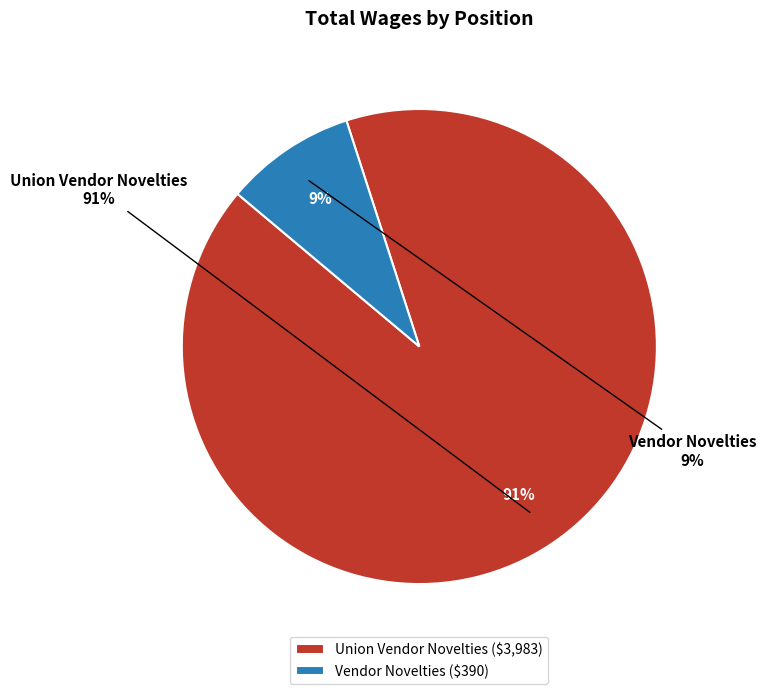

Rank the series at Vendor Novelties from lowest to highest value.

Vendor Novelties, Union Vendor Novelties